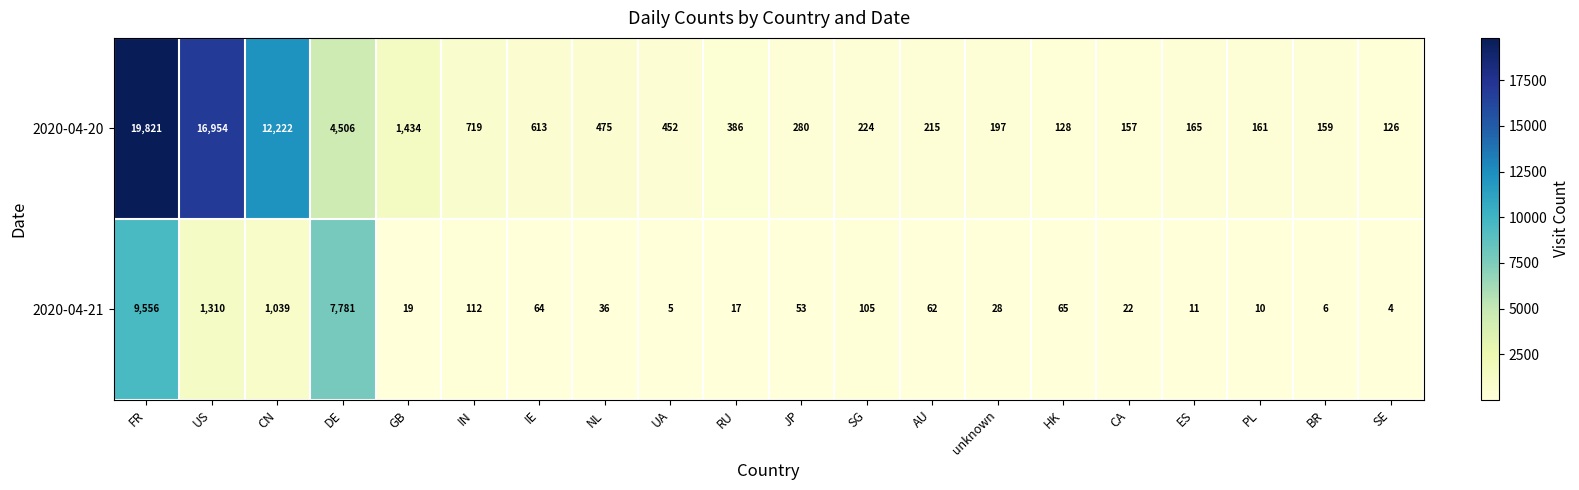

True or false: 2020-04-20 has a value of 132 at unknown.

False